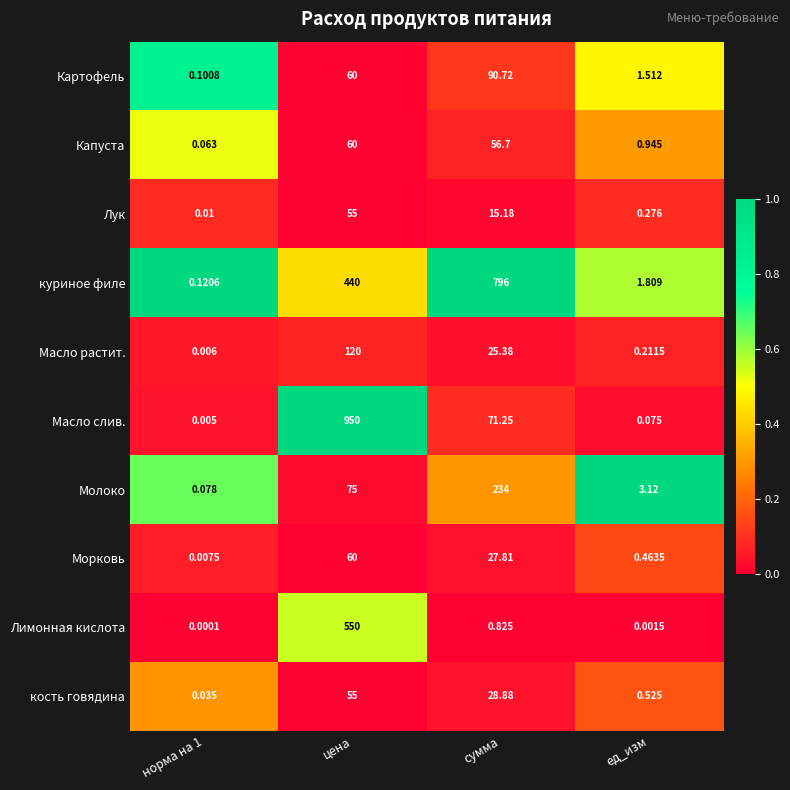

Which series has the largest total across all categories?

куриное филе